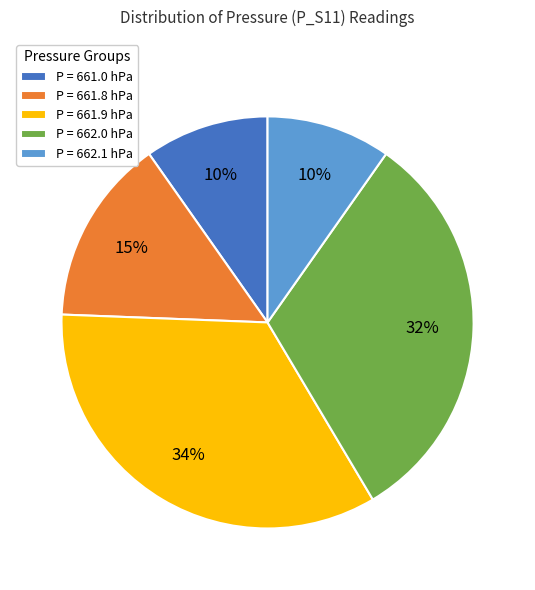

How many segments does this pie chart have?

5